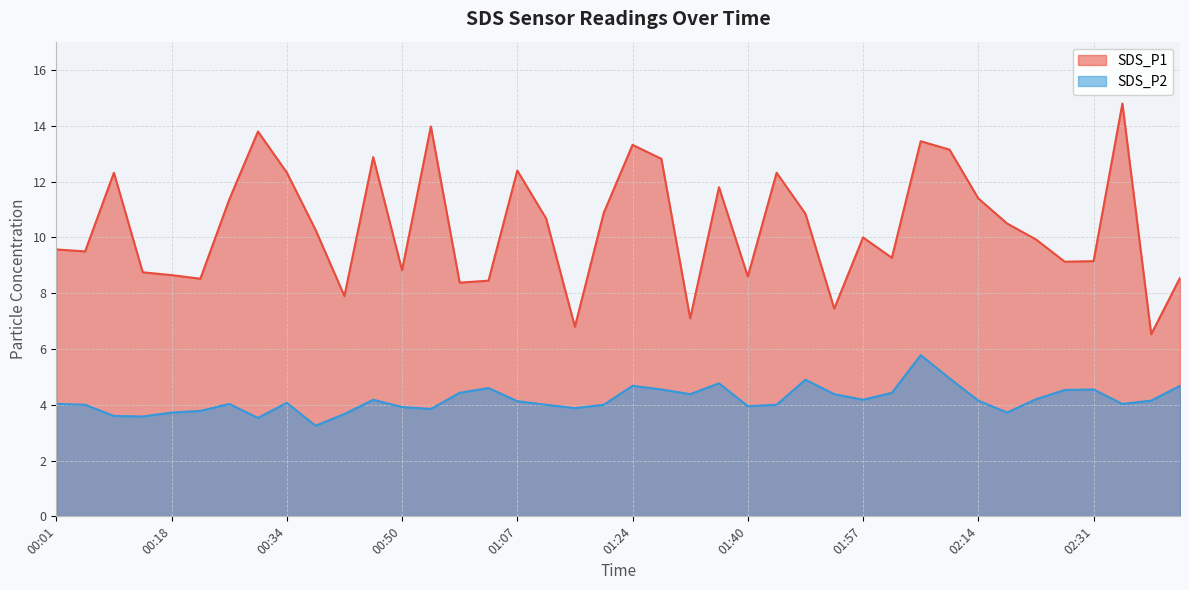

Which category has the highest value in the SDS_P1 series?

02:35